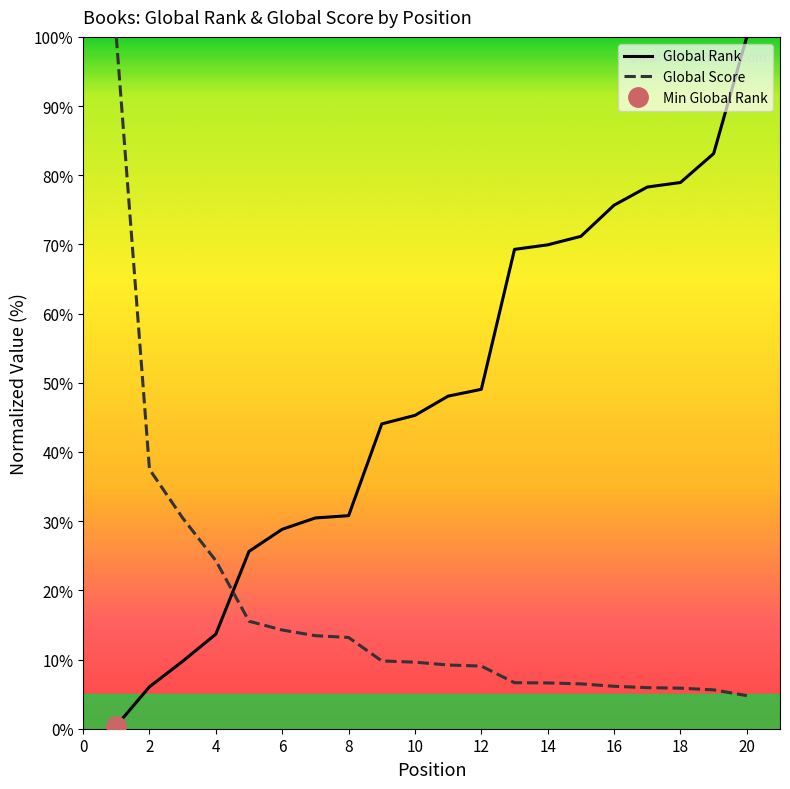

Reading left to right, what are all the values shown in this chart?

Global Rank: 0.4	6.1	9.7	13.7	25.6	28.8	30.5	30.8	44.1	45.3	48.1	49.1	69.3	69.9	71.2	75.7	78.3	79.0	83.1	100.0
Global Score: 100.0	37.5	30.5	24.3	15.5	14.3	13.4	13.2	9.8	9.6	9.2	9.1	6.6	6.6	6.5	6.1	5.9	5.9	5.6	4.8